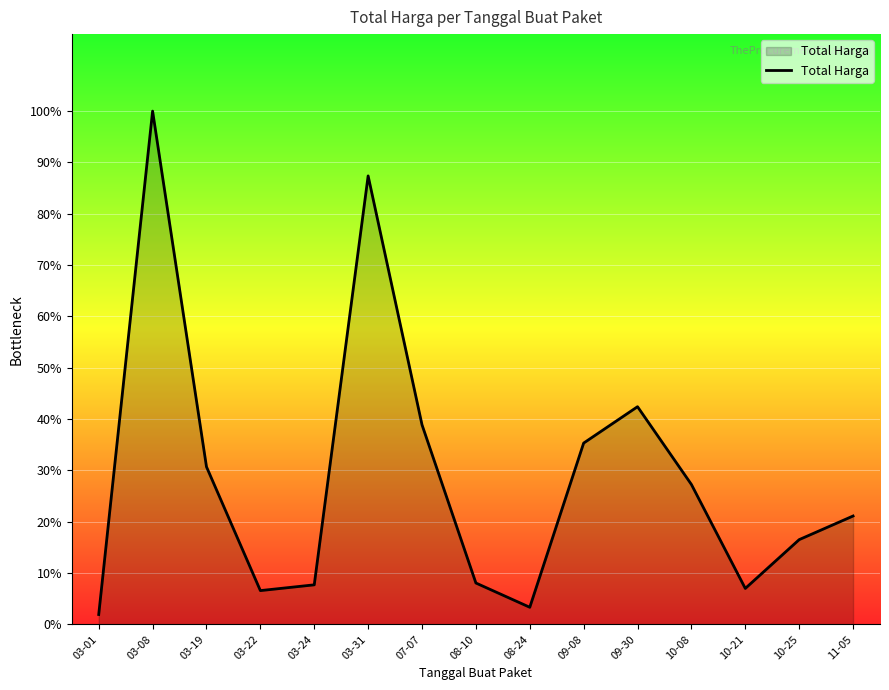

The value at 03-22 is 23680800. True or false?

True